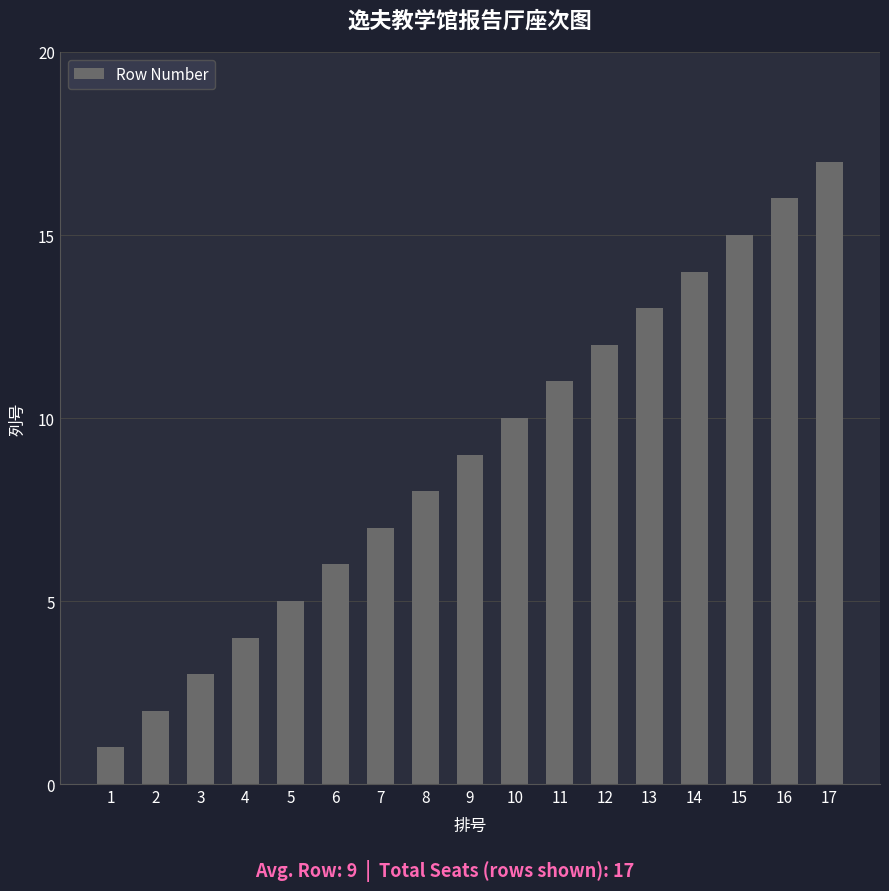

What is the difference between the maximum and minimum values?

16